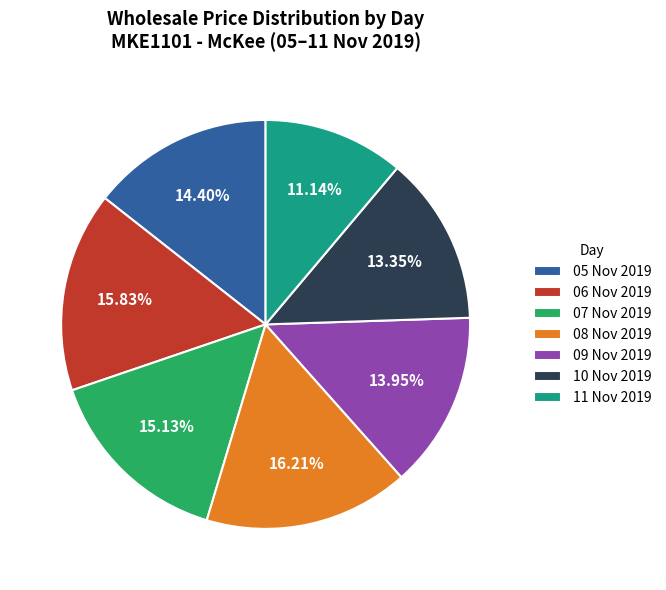

Combined, do 08 Nov 2019 and 06 Nov 2019 account for over 50%?

No